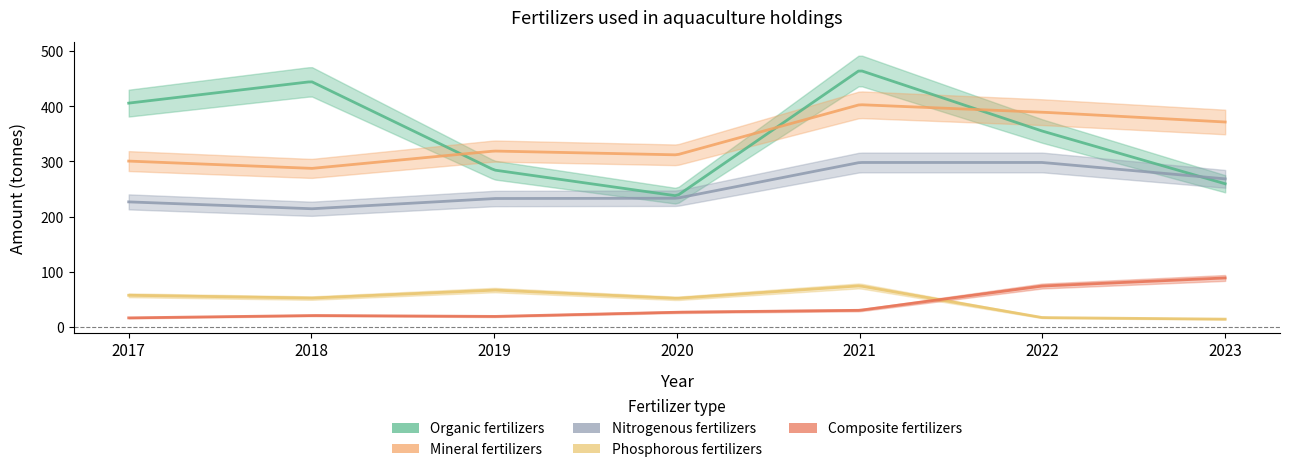

How many lines are shown in the chart?

5